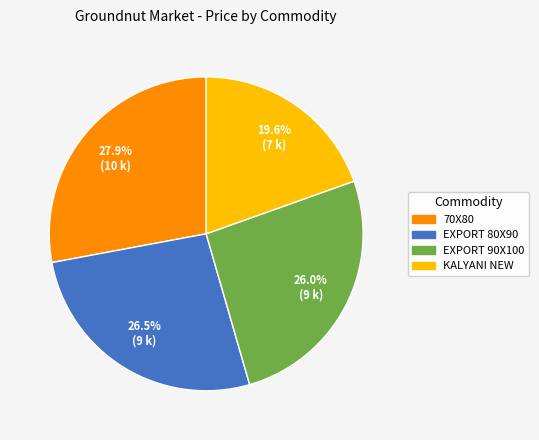

To the nearest percent, what portion does 70X80 represent?

28%